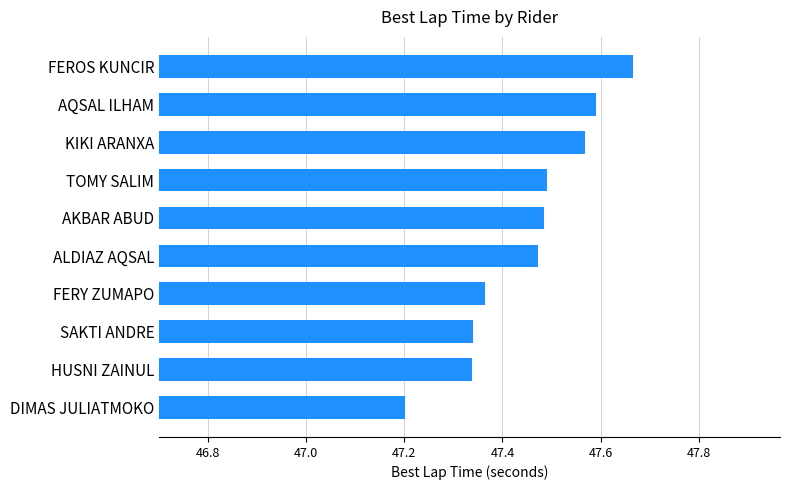

Where is the data nearest to the value 47?

DIMAS JULIATMOKO